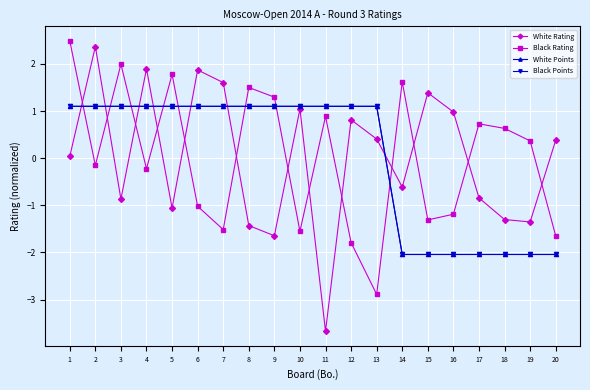

What is the difference between the highest and lowest values at 8?

2.9